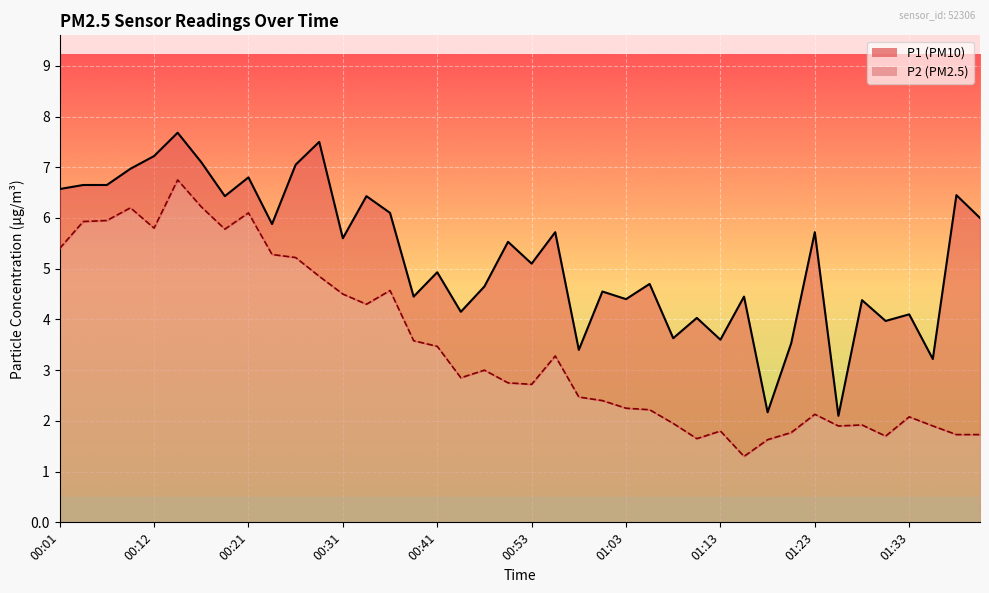

How many lines are shown in the chart?

2